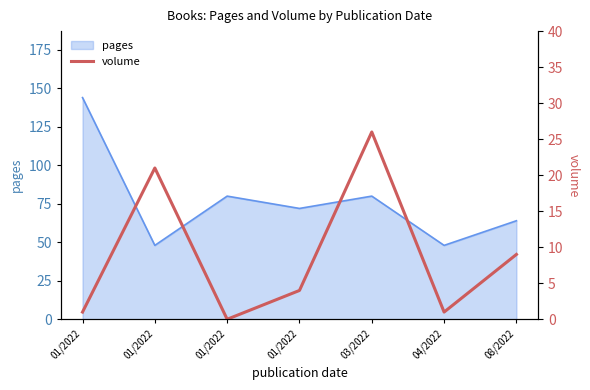

At which category does the data reach its first local peak?

01/2022